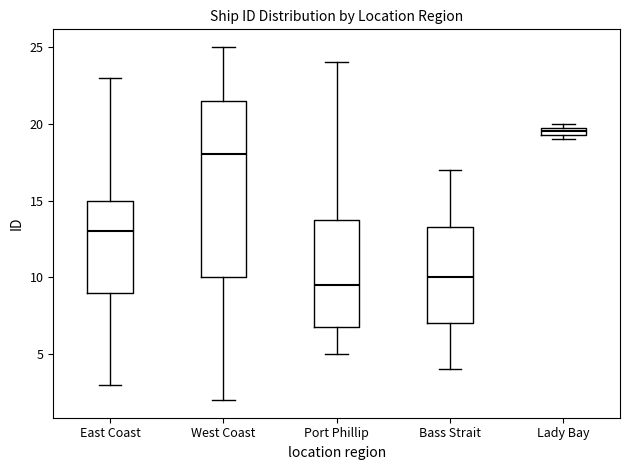

Where is the lower edge of the box for Lady Bay on the y-axis? The values are not printed on the chart, so give them approximately, as read against the axis.

19.5